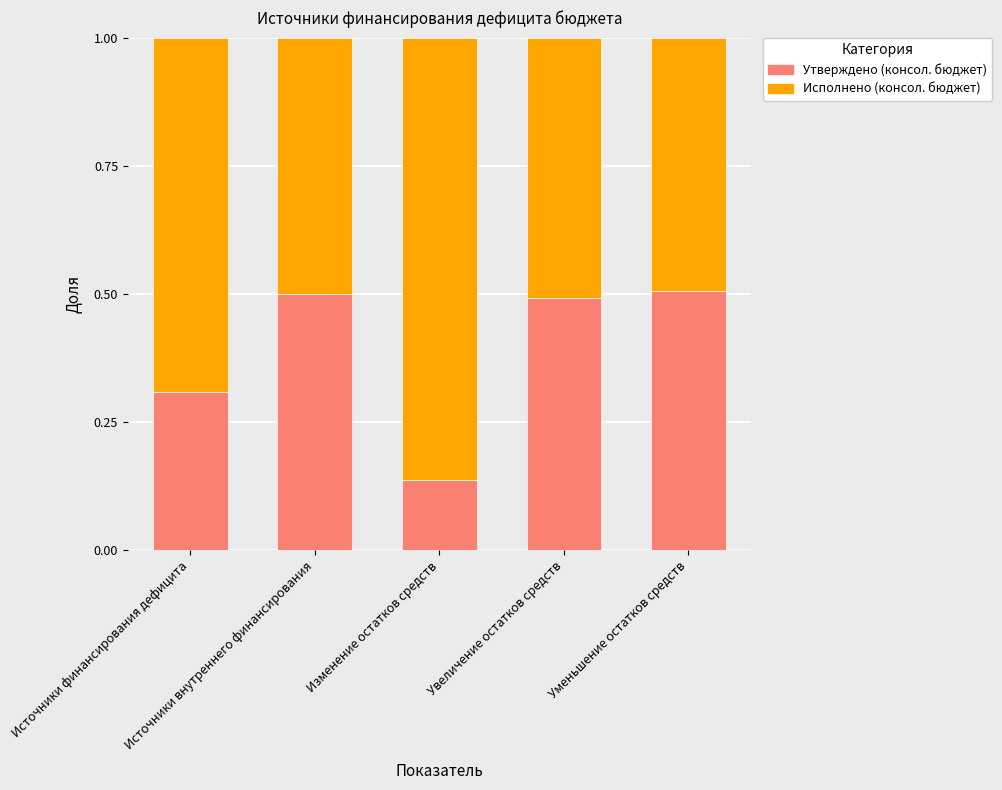

How many Утверждено (консол. бюджет) values are between 0 and 1?

5